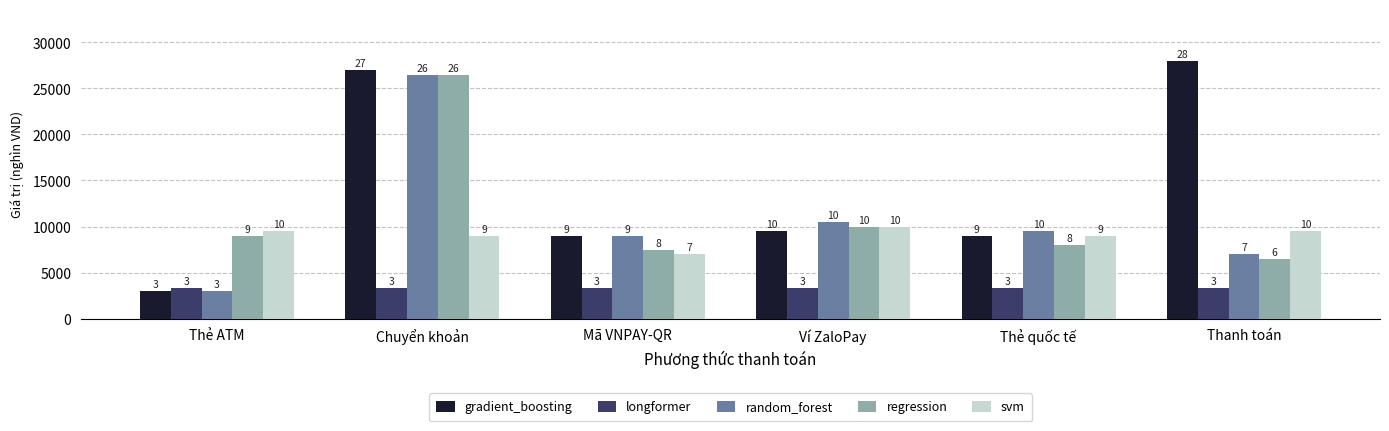

What are all the series names shown in the legend?

gradient_boosting, longformer, random_forest, regression, svm